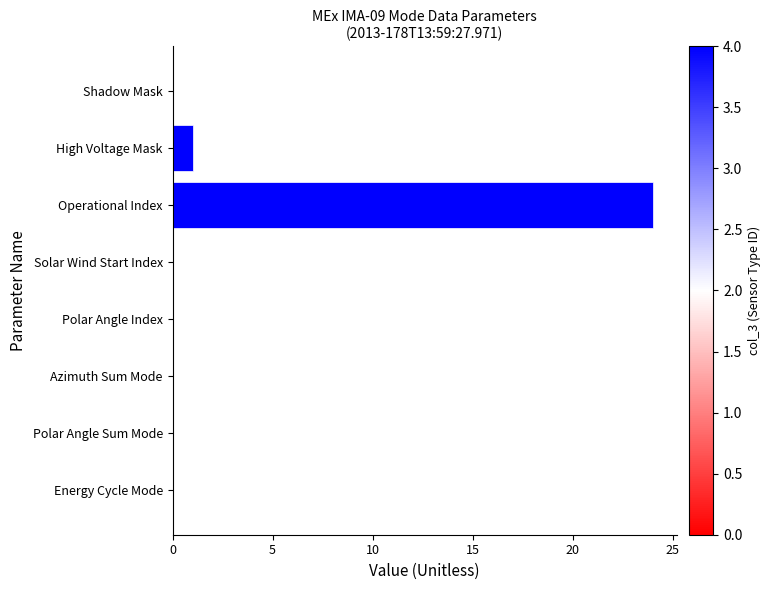

True or false: the data shows 0 at Solar Wind Start Index.

True